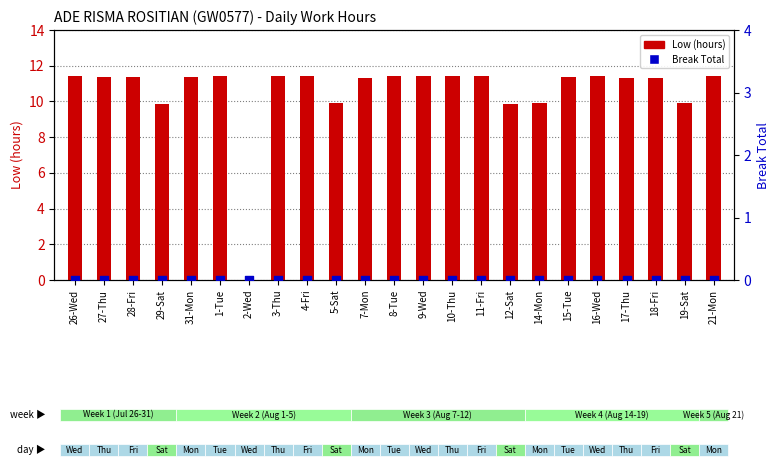

Which series has the largest Y range (max minus min)?

Low (hours)